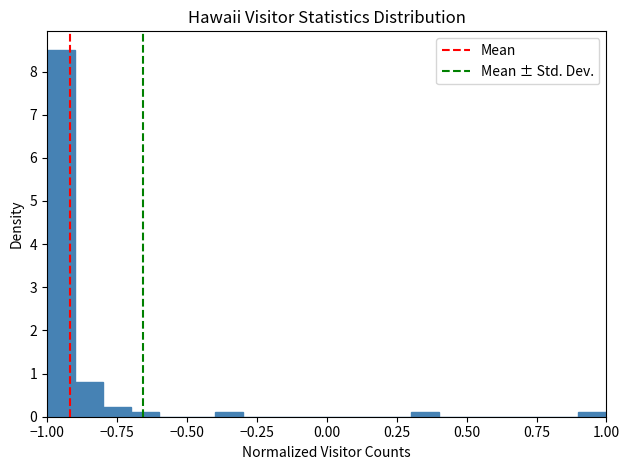

Around what value on the x-axis is the tallest bar? Give the approximate position of its centre, as read against the axis.

-0.95